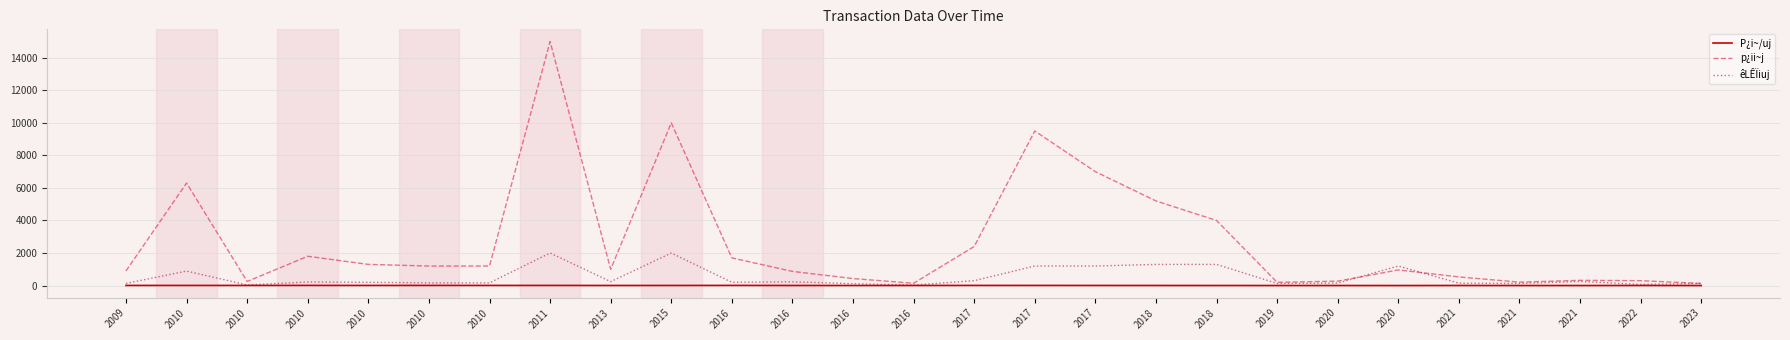

In êLÊÏiuj, how many points are lower than both neighbors (excluding endpoints)?

7